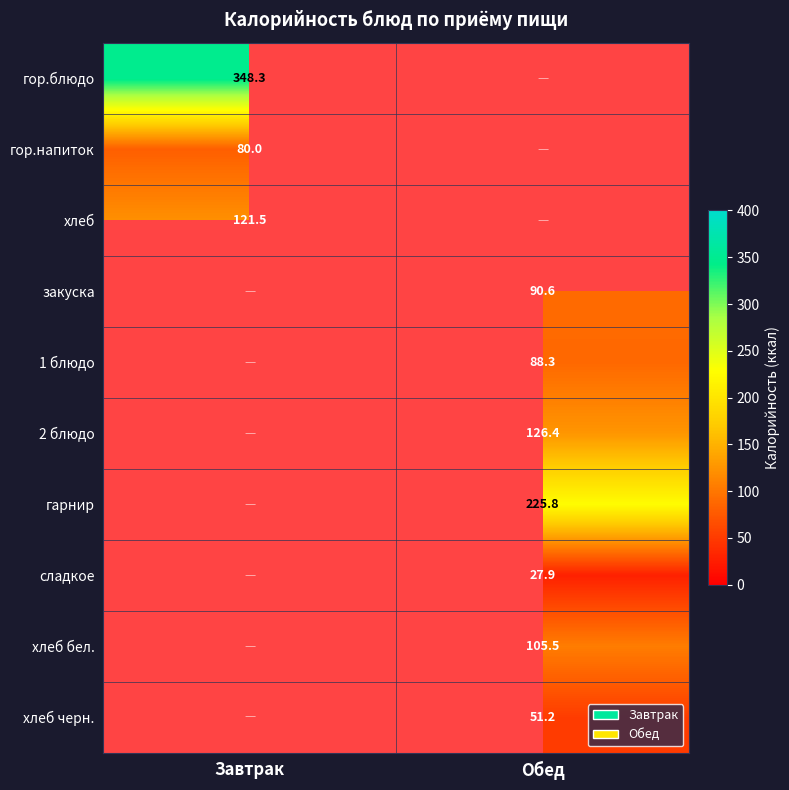

How many distinct data groups are displayed?

10